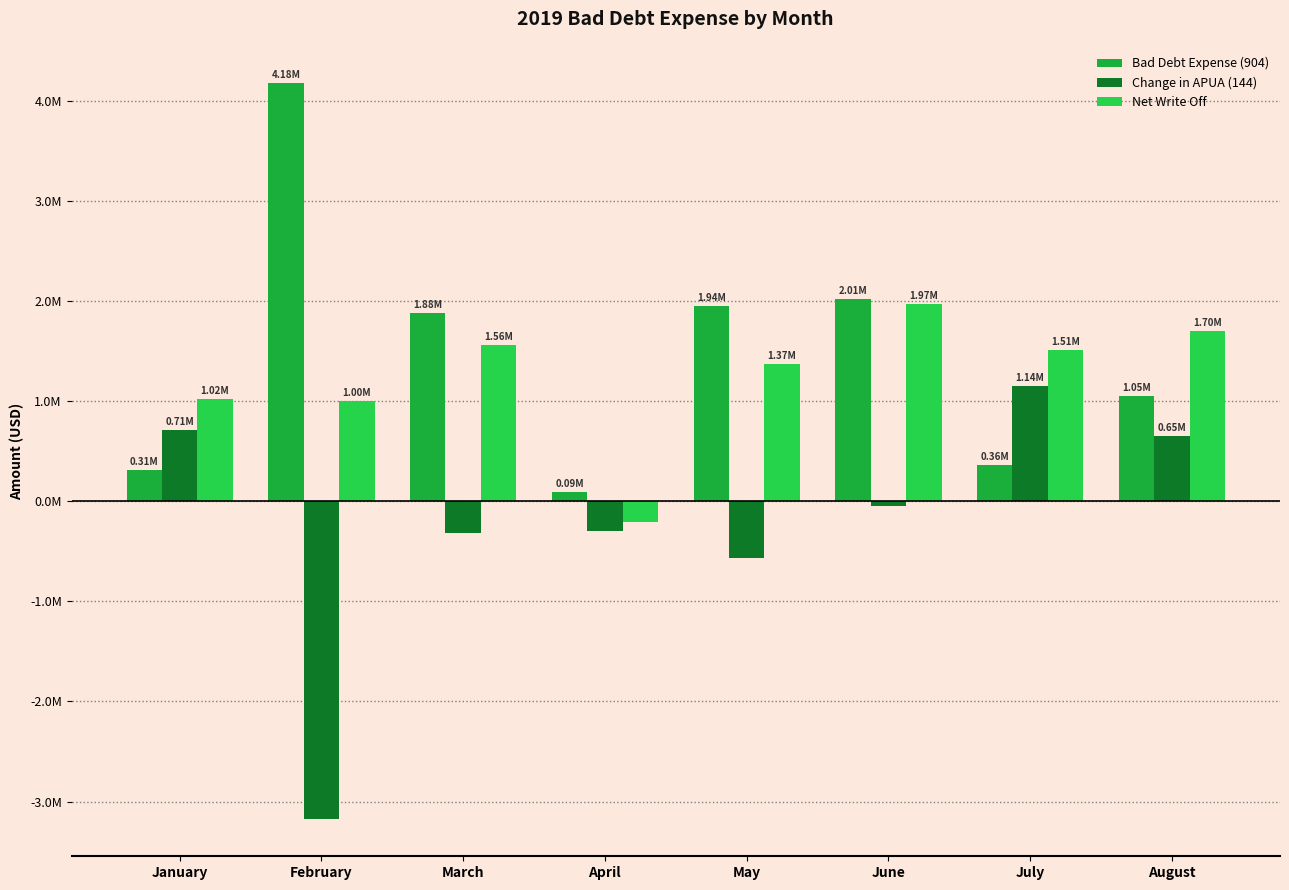

At which label is Bad Debt Expense (904) closest to 2132489?

June